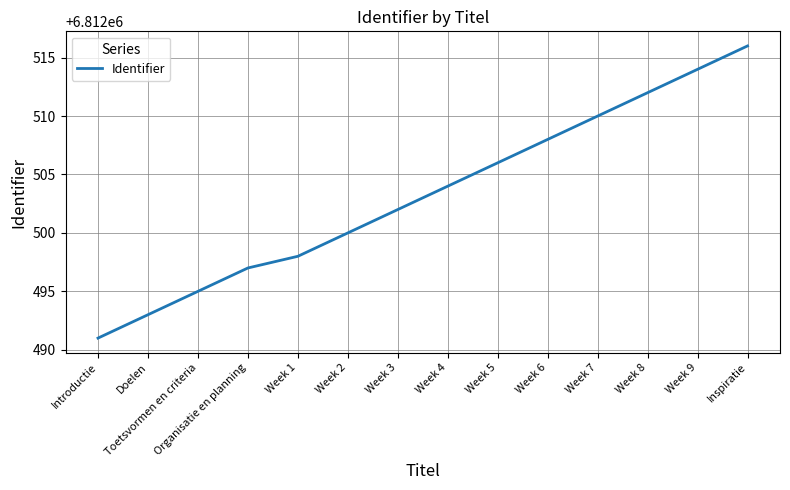

At which category does the chart reach its peak across all series?

Inspiratie